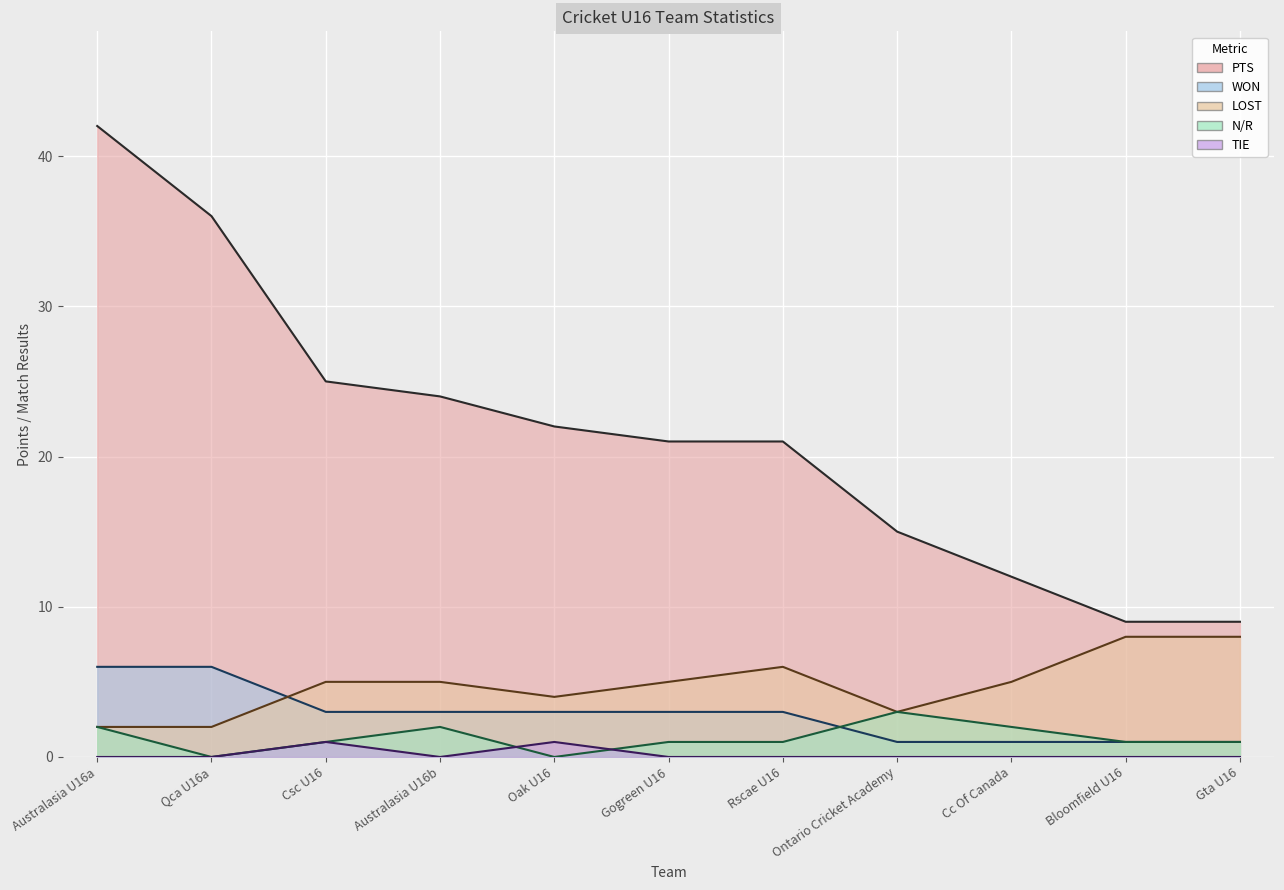

What is the total value across all series at Rscae U16?

31